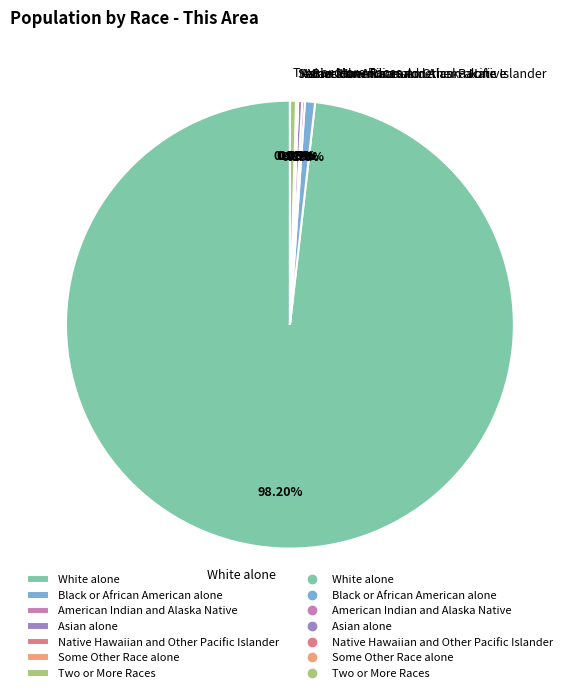

What percentage do Some Other Race alone and Black or African American alone together represent?

0.9%